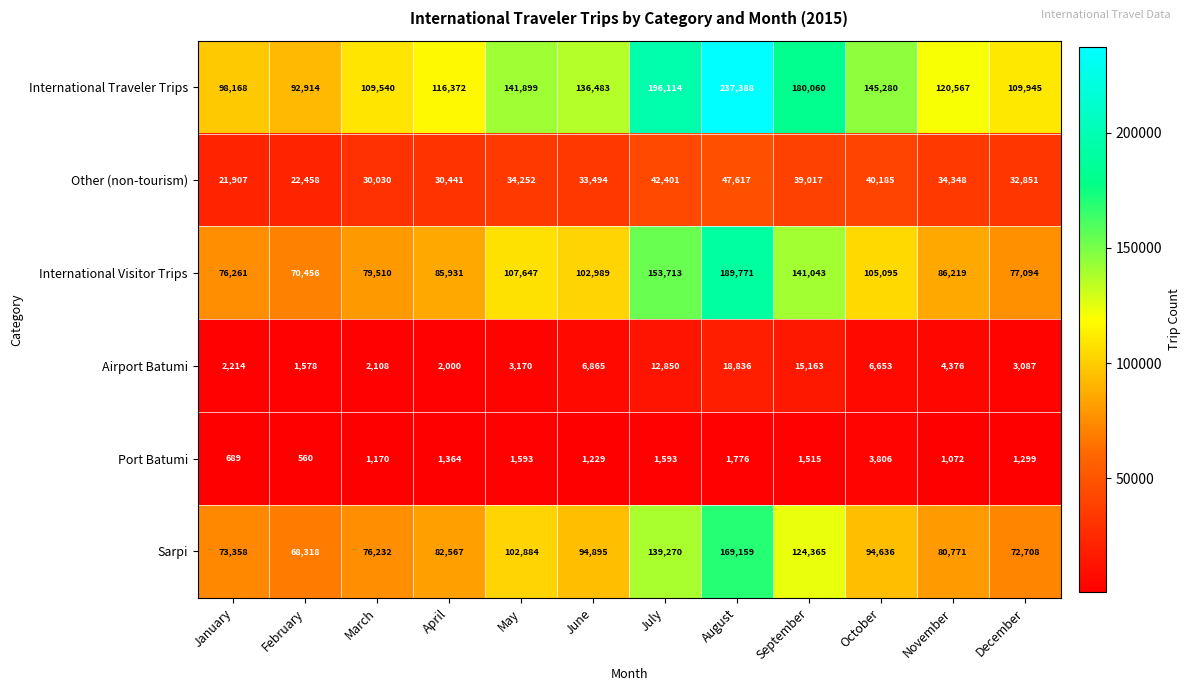

Which series has the largest total across all categories?

International Traveler Trips